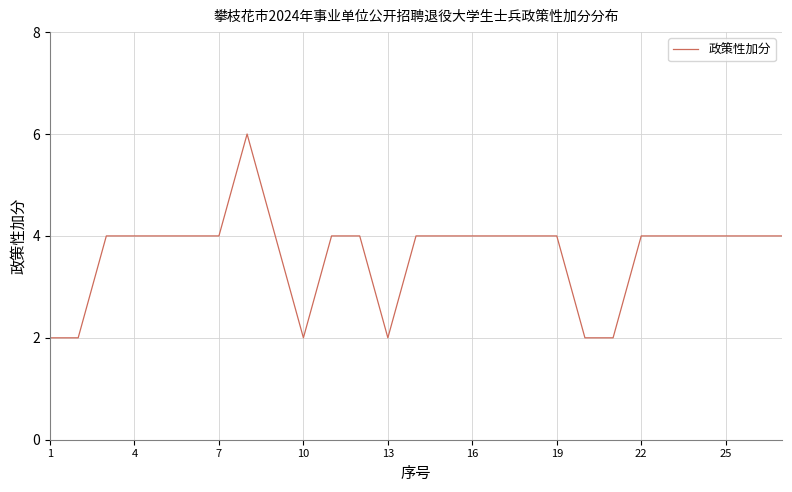

What is the average value?

4